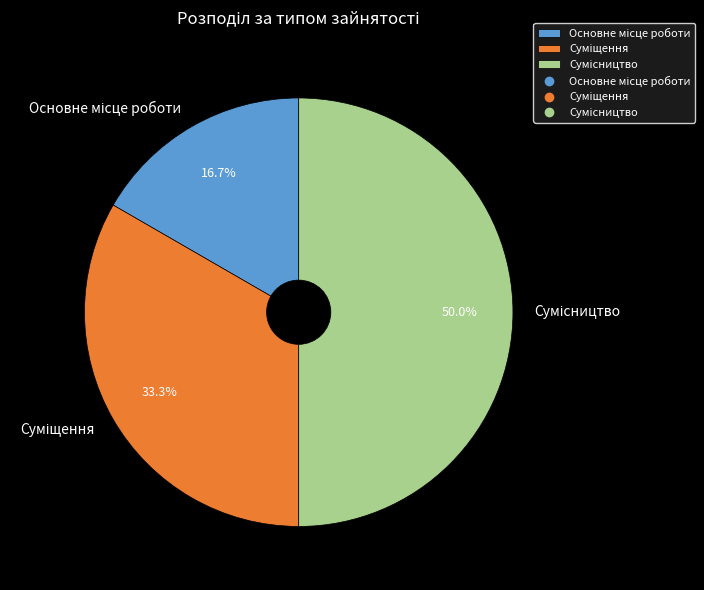

Do Сумісництво and Основне місце роботи together represent more than half of the pie?

Yes